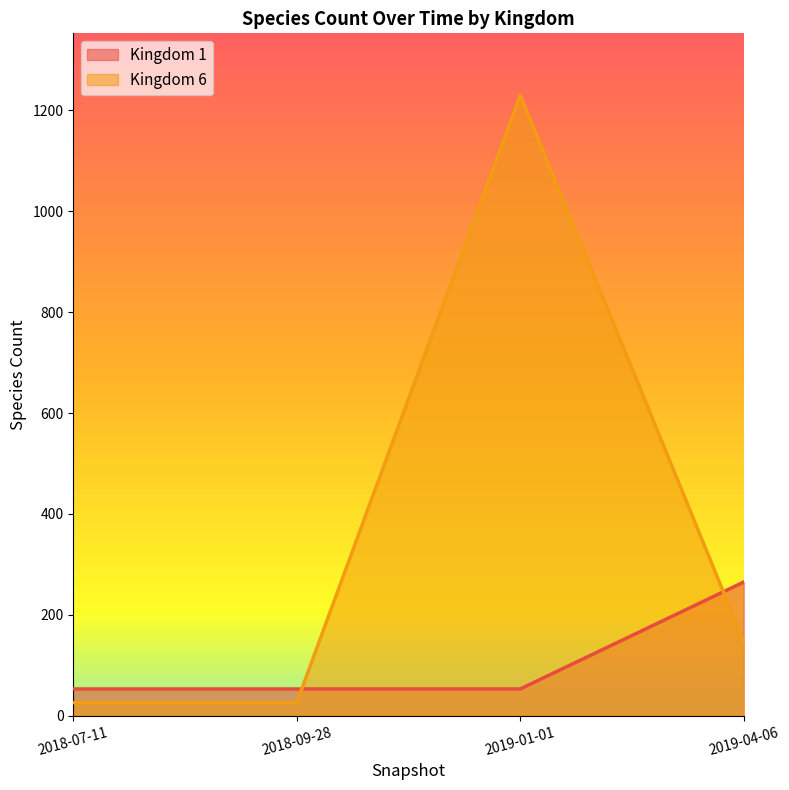

Rank the series by their average value, from highest to lowest.

Kingdom 6, Kingdom 1